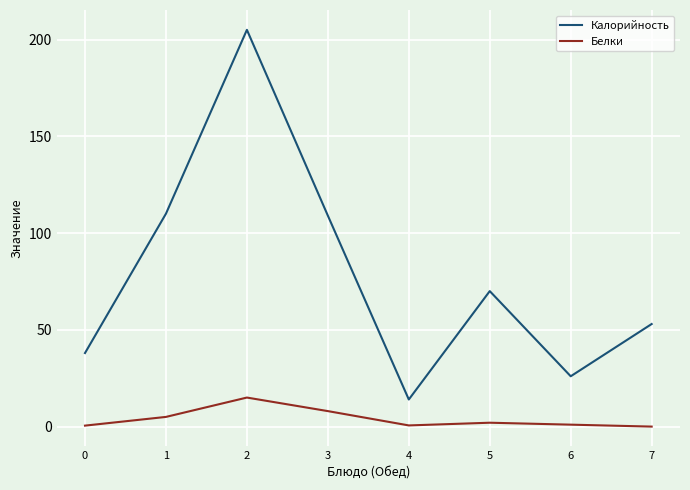

List the series in order of their peak value, lowest first.

Белки, Калорийность